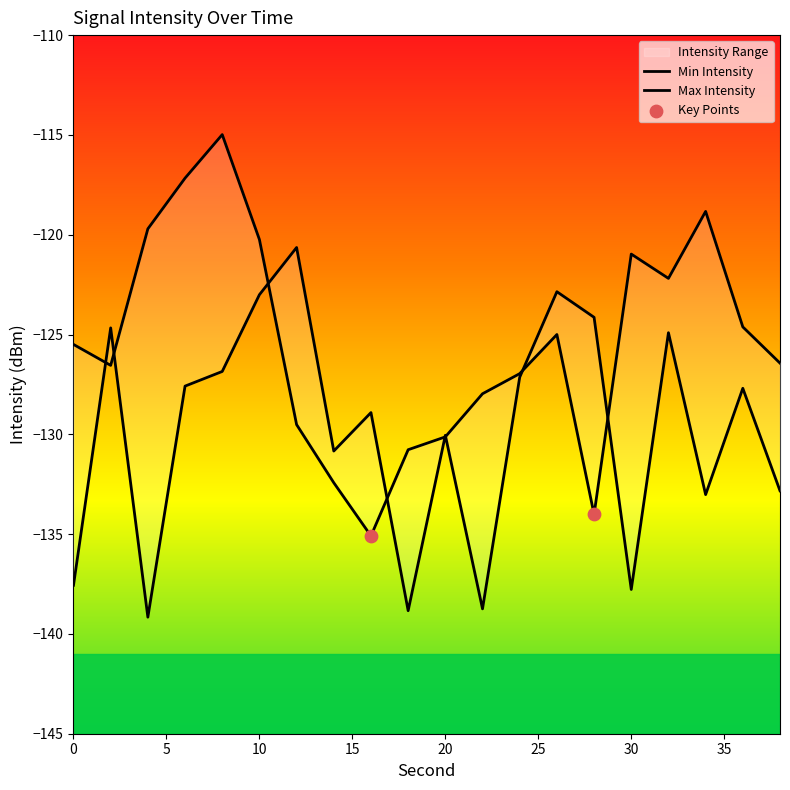

At which category is the sum across all series the highest?

8